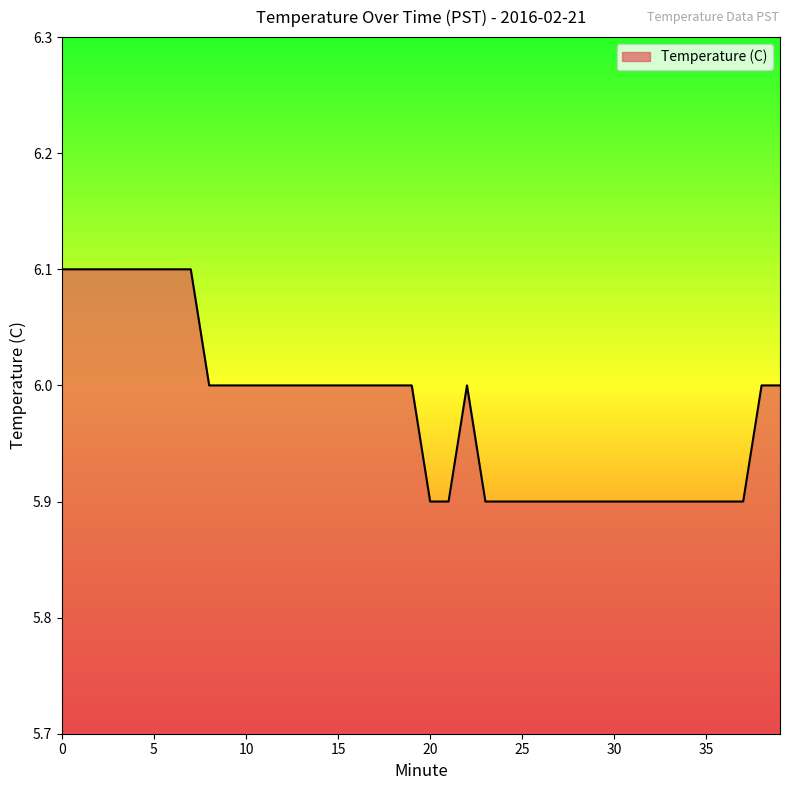

What is the smallest value displayed?

5.9